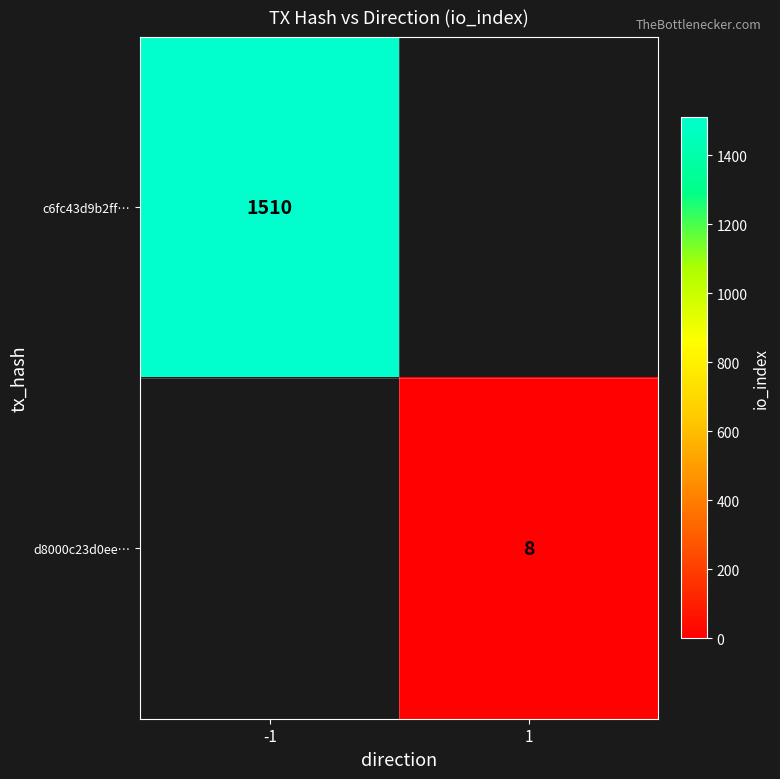

True or false: c6fc43d9b2ff… has a value of 2092 at -1.

False